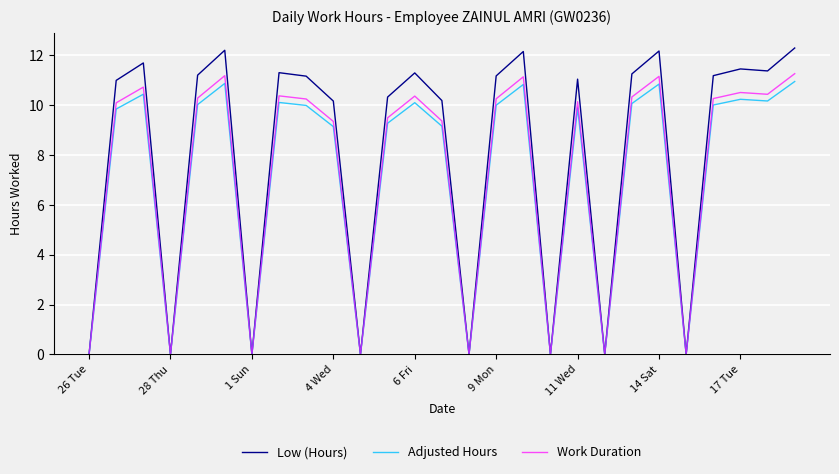

What is the maximum value for Adjusted Hours?

11.0